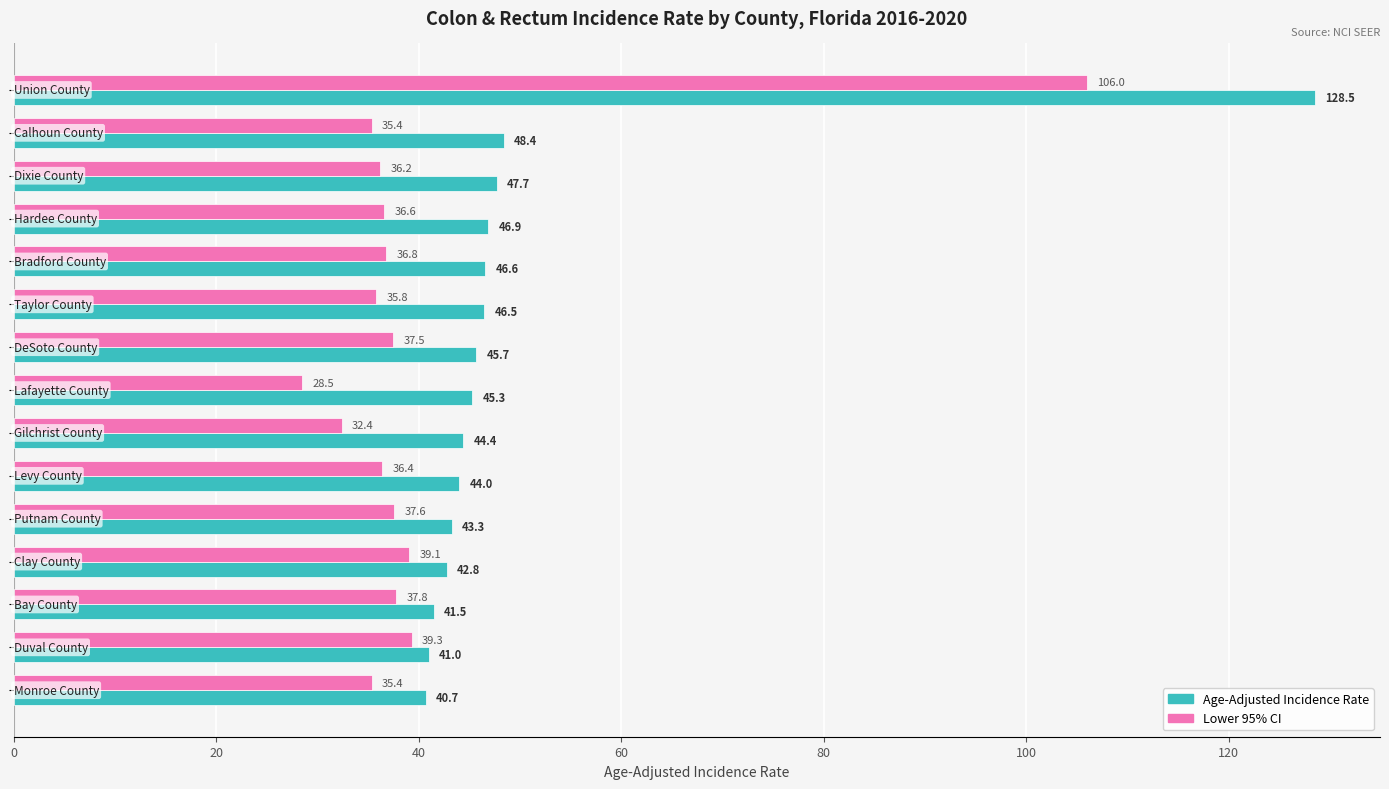

Which series has the largest range (max minus min)?

Age-Adjusted Incidence Rate